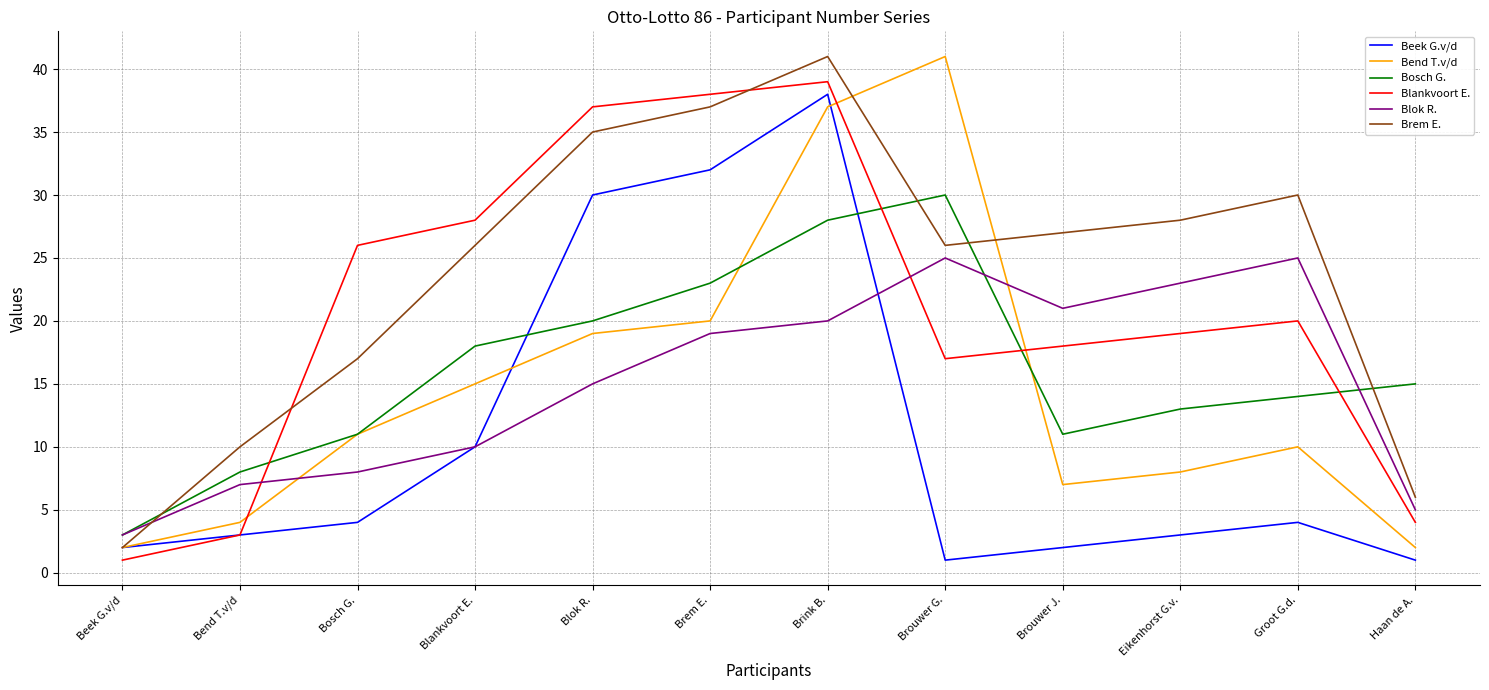

At how many categories does at least one series exceed 13?

10